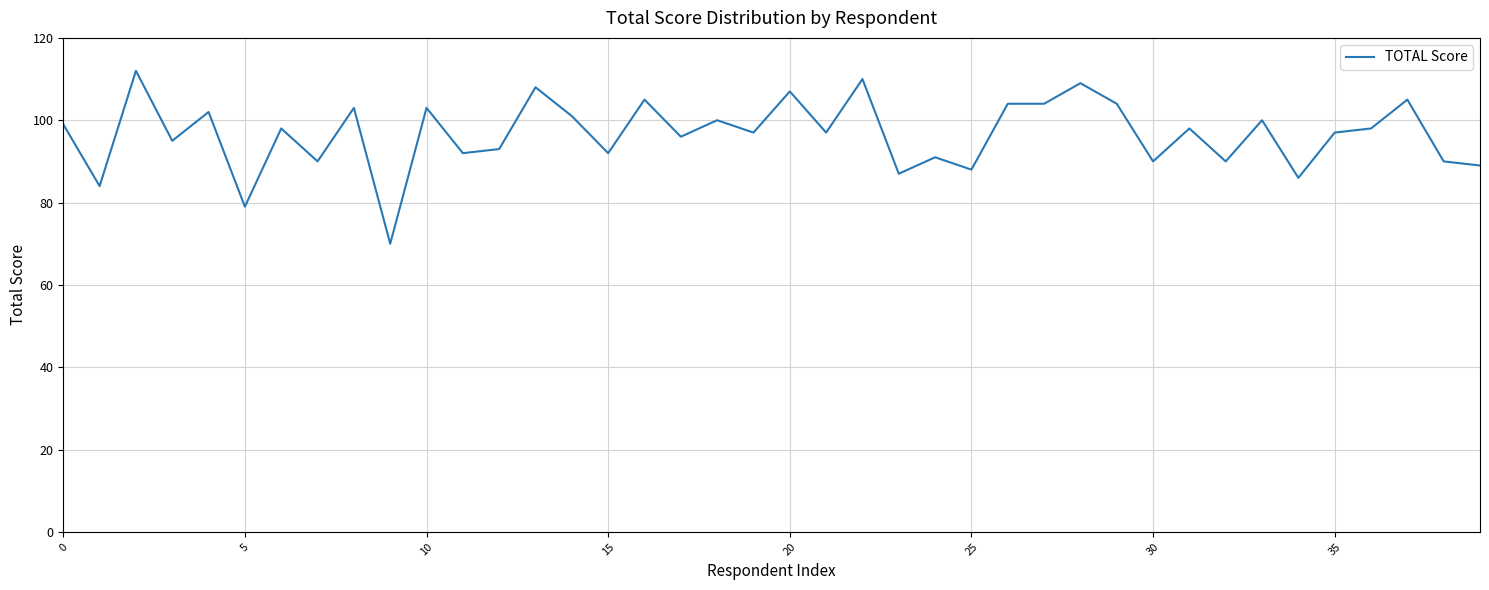

What is the smallest value displayed?

70